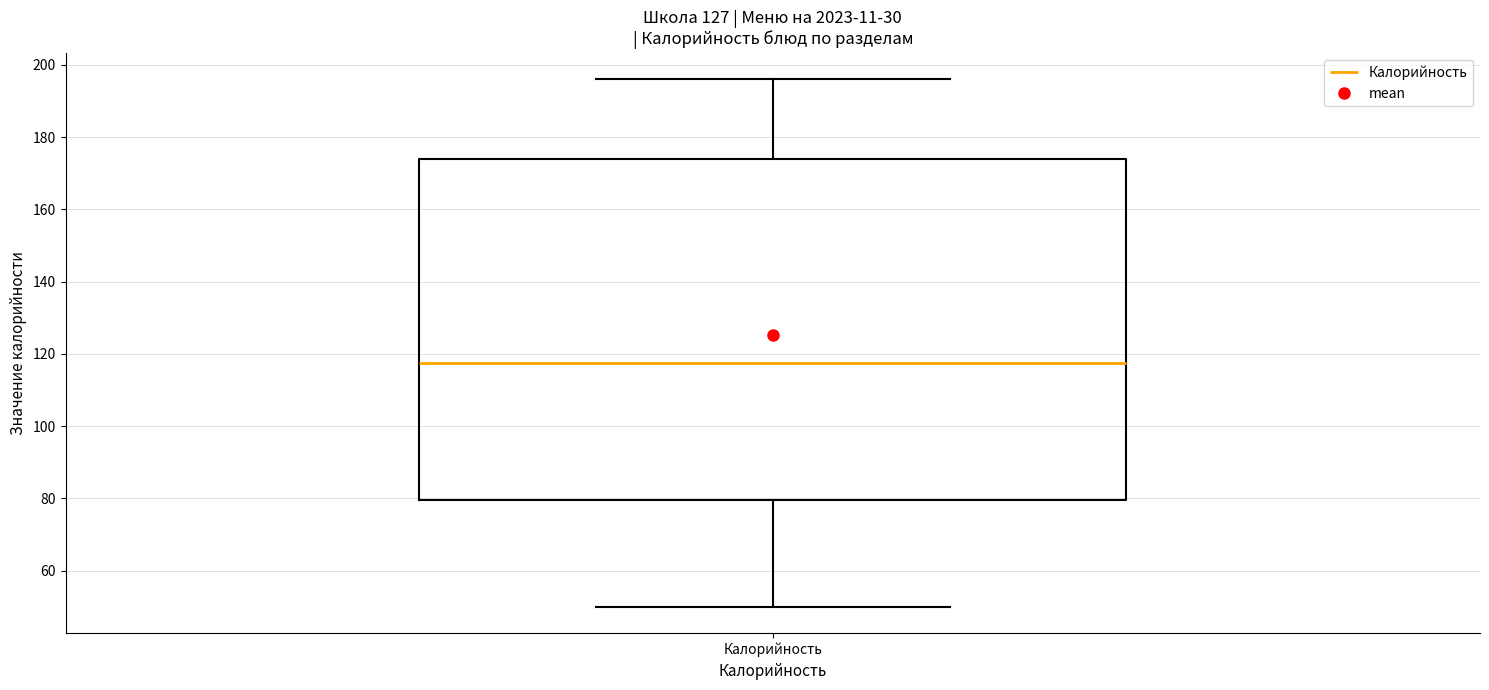

Read this box plot against the y-axis: the position of the median line, the range covered by the box, and the ends of both whiskers. The values are not printed on the chart, so give them approximately, as read against the axis.

median 118, box 80 to 174, whiskers 50 to 196